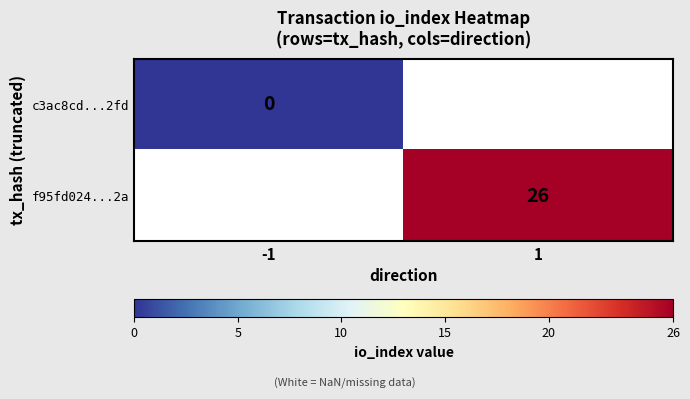

The f95fd024...2a series shows 44 at 1. True or false?

False